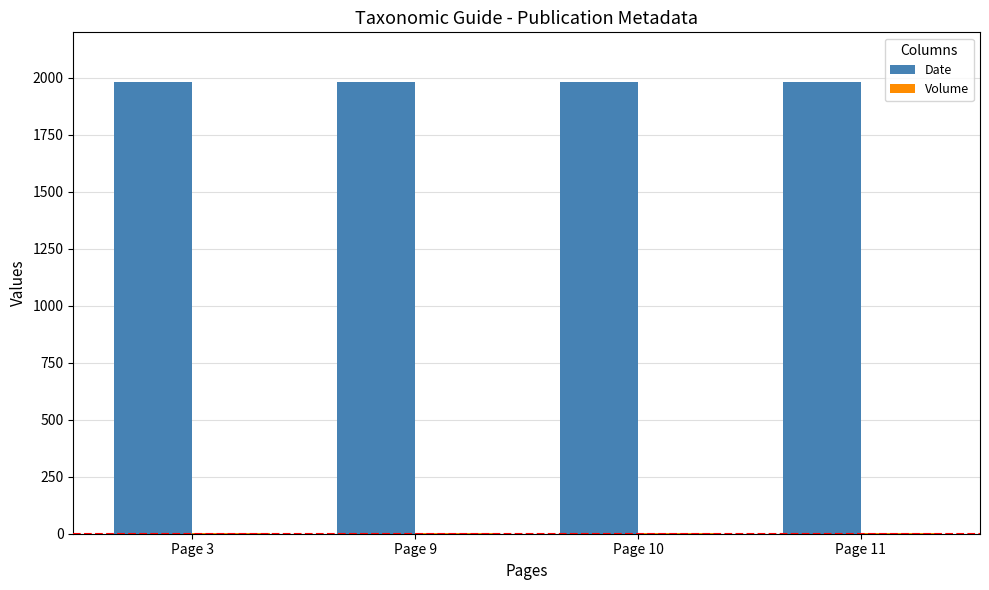

The value of Date at Page 11 is 1984. True or false?

True